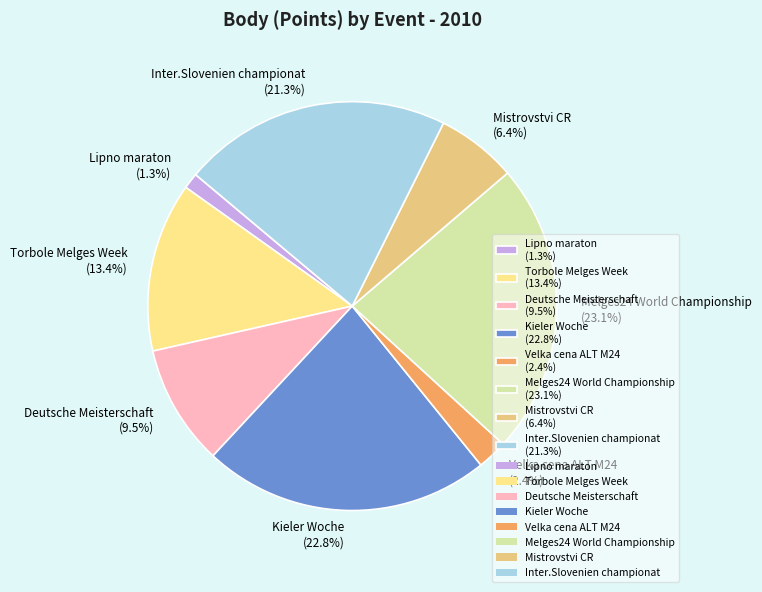

Does any single category account for the majority?

No